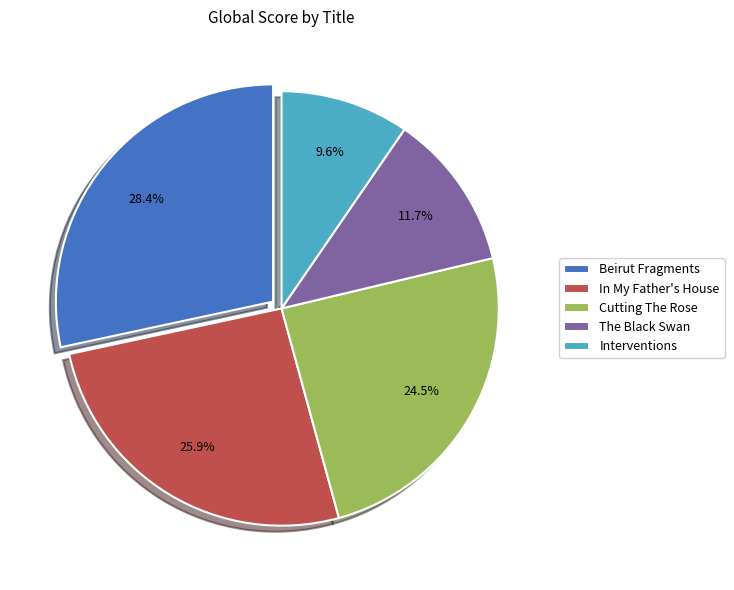

Approximately how many times larger is the value at Interventions compared to The Black Swan?

0.8